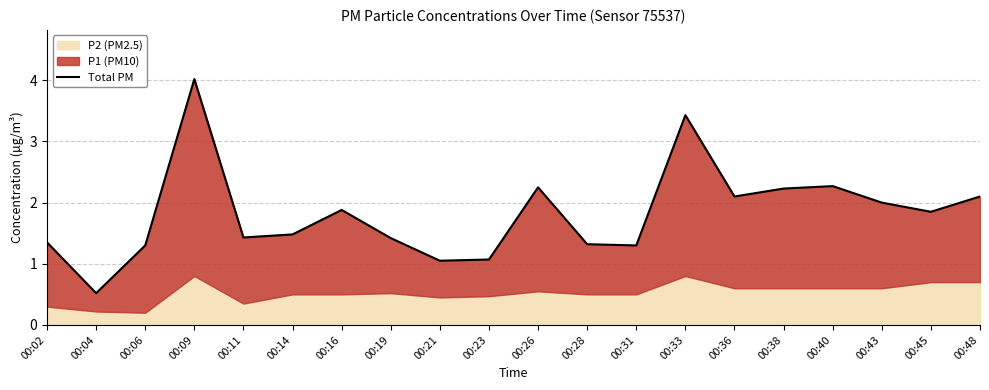

Where does the data first go above 1?

00:02